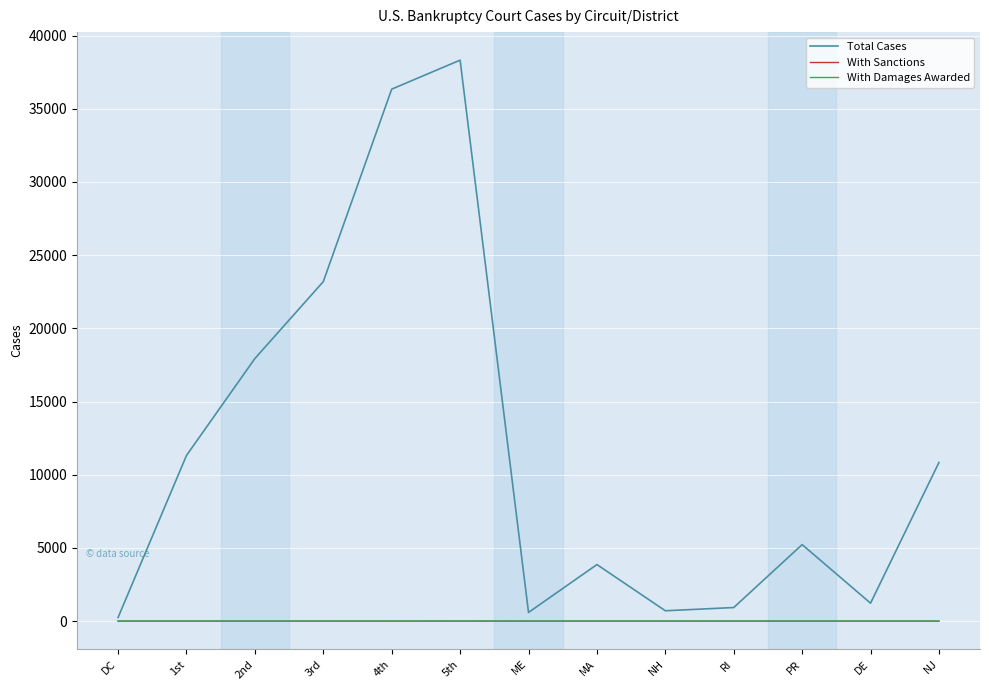

What is the difference between the highest and lowest values at MA?

3863